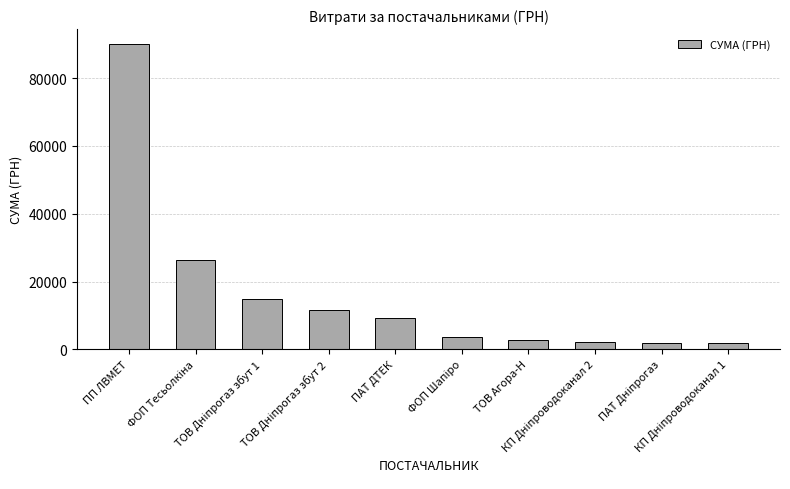

At which category does the chart reach its peak across all series?

ПП ЛВМЕТ